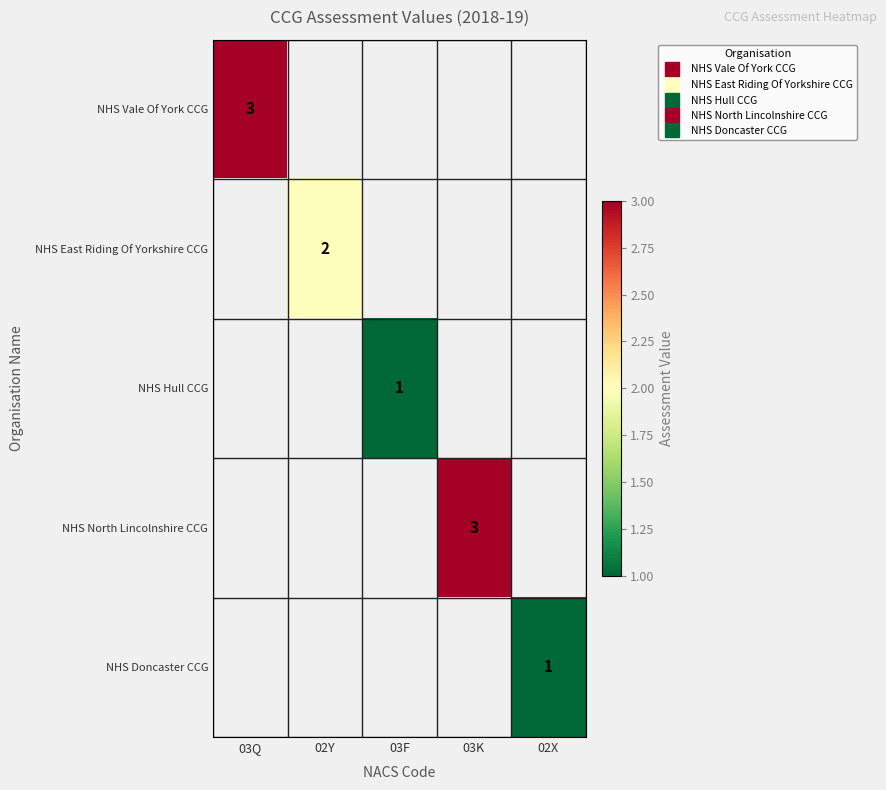

True or false: NHS Hull CCG has a value of 1.0 at 03F.

True